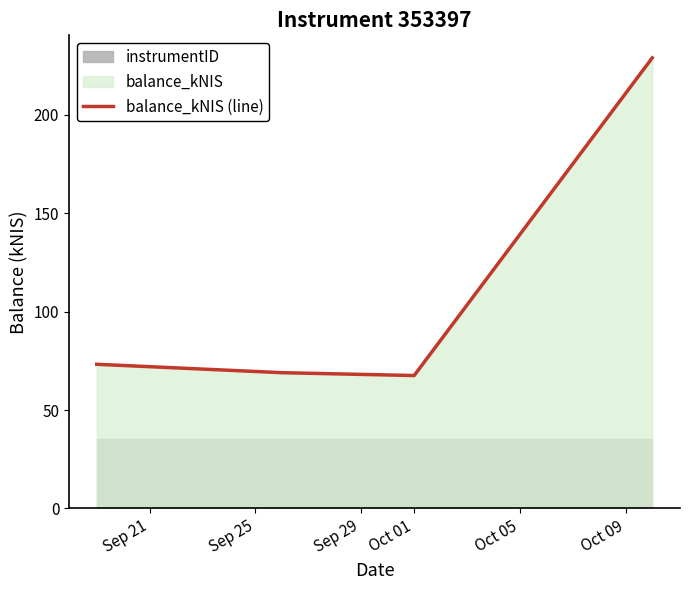

In balance_kNIS (line), how many points are lower than both neighbors (excluding endpoints)?

1